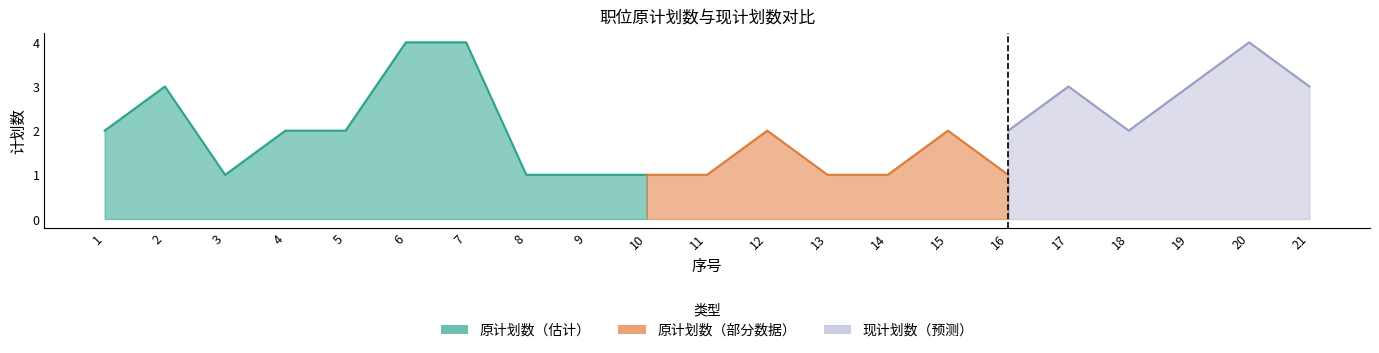

How many categories are shown in the chart?

21